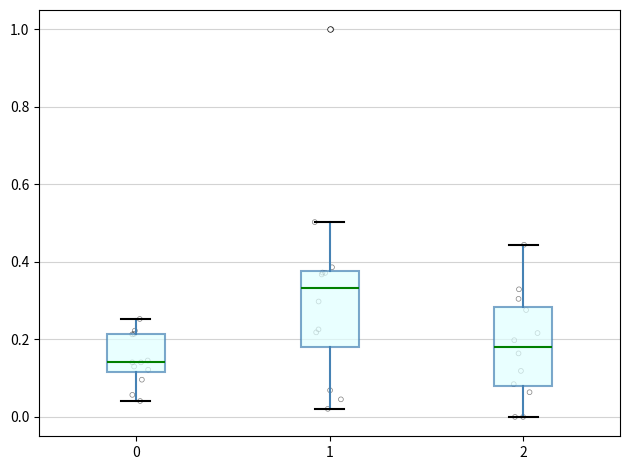

Reading left to right, read every box against the y-axis: the position of its median line, the range the box covers, and the ends of its whiskers. The values are not printed on the chart, so give them approximately, as read against the axis.

0: median 0.14, box 0.12 to 0.22, whiskers 0.04 to 0.26
1: median 0.34, box 0.18 to 0.38, whiskers 0.02 to 0.50
2: median 0.18, box 0.08 to 0.28, whiskers 0.00 to 0.44